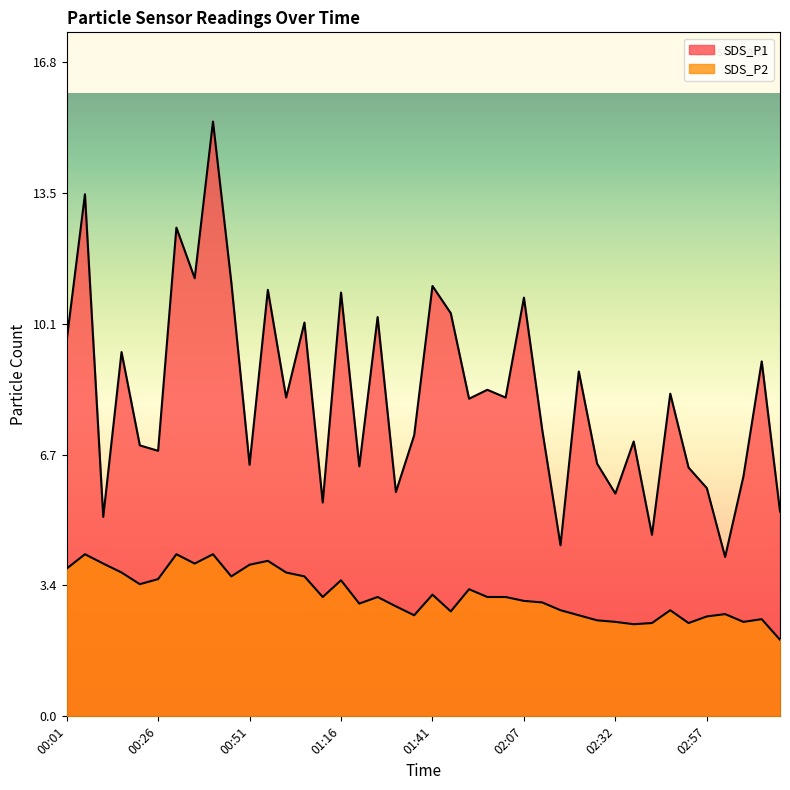

What is the sum of all SDS_P2 values?

124.9